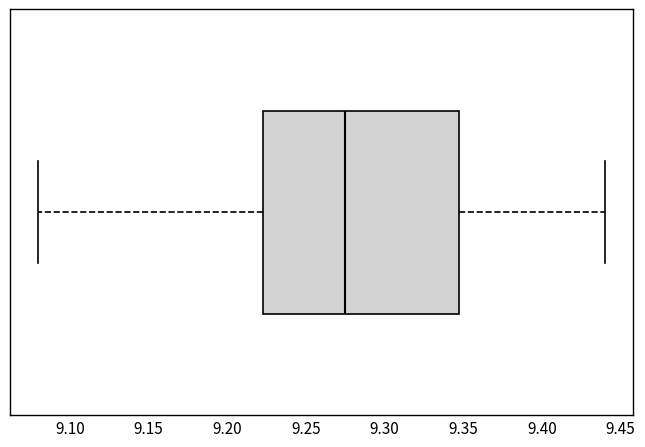

Read this box plot against the x-axis: the position of the median line, the range covered by the box, and the ends of both whiskers. The values are not printed on the chart, so give them approximately, as read against the axis.

median 9.275, box 9.225 to 9.350, whiskers 9.080 to 9.440